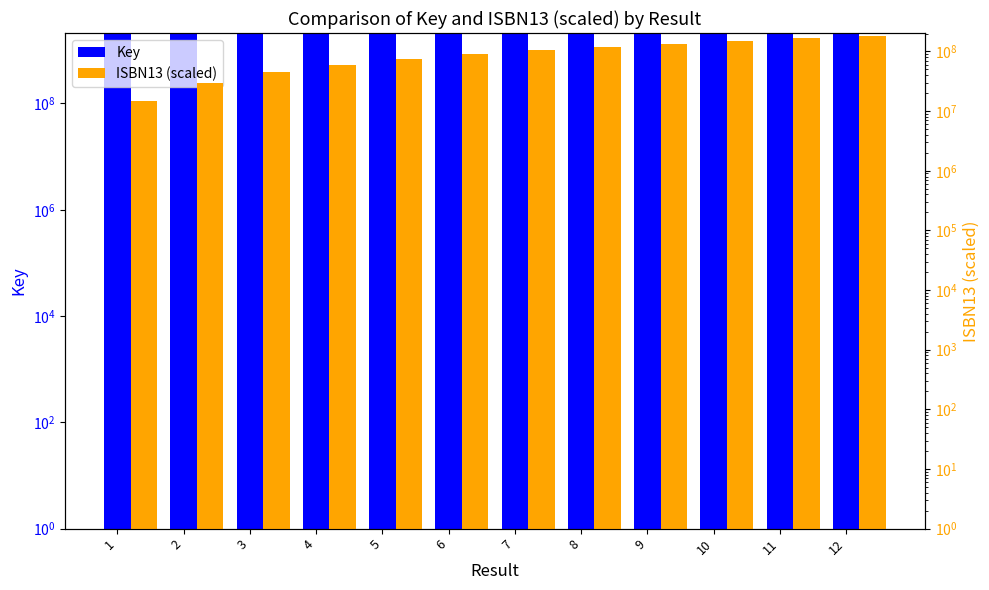

What is the spread (max minus min) of values at 6?

2027887246